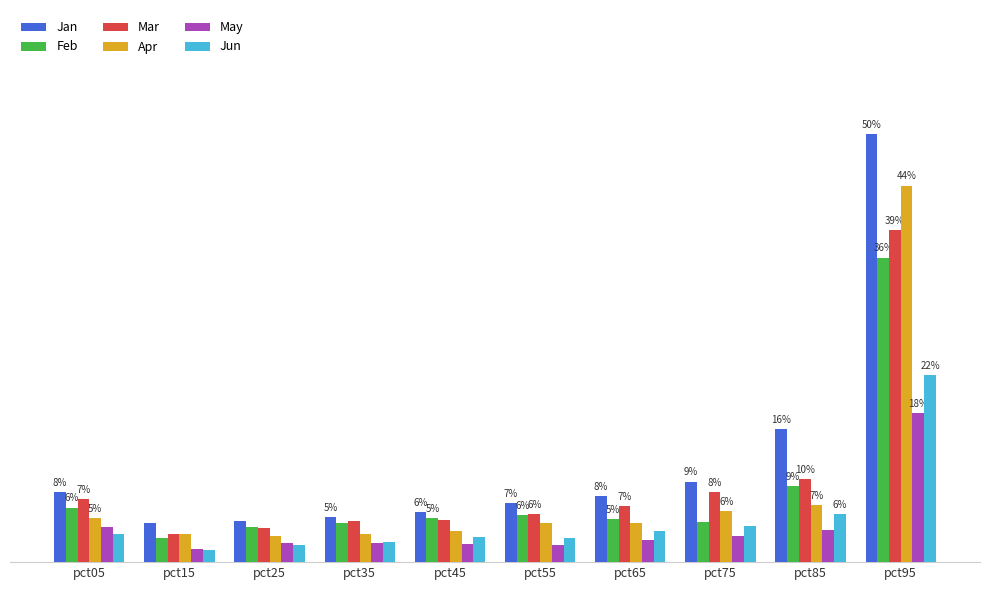

Where is Feb nearest to the value 0?

pct15